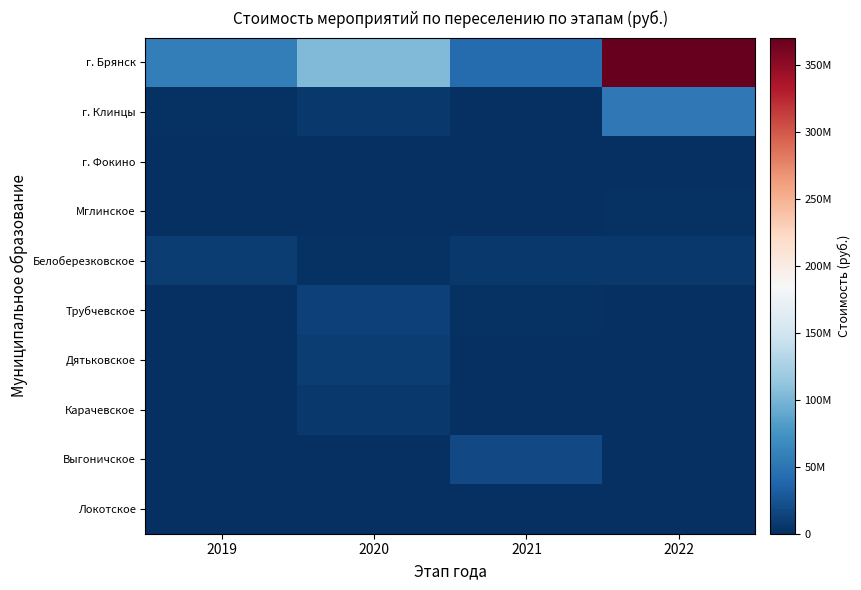

Reading right to left, list all the values displayed in this chart.

г. Брянск: 2022=370553918.0	2021=43013905.0	2020=103031012.0	2019=56811581.2
г. Клинцы: 2022=53441528.3	2021=0.0	2020=7040076.0	2019=2494294.0
г. Фокино: 2022=0.0	2021=0.0	2020=0.0	2019=0.0
Мглинское: 2022=1908651.0	2021=0.0	2020=0.0	2019=0.0
Белоберезковское: 2022=6547849.0	2021=6865151.0	2020=1543000.1	2019=9637067.3
Трубчевское: 2022=0.0	2021=1532897.0	2020=12903943.4	2019=0.0
Дятьковское: 2022=0.0	2021=0.0	2020=9661000.0	2019=0.0
Карачевское: 2022=0.0	2021=0.0	2020=6458396.5	2019=0.0
Выгоничское: 2022=0.0	2021=17373387.0	2020=0.0	2019=0.0
Локотское: 2022=0.0	2021=0.0	2020=0.0	2019=0.0